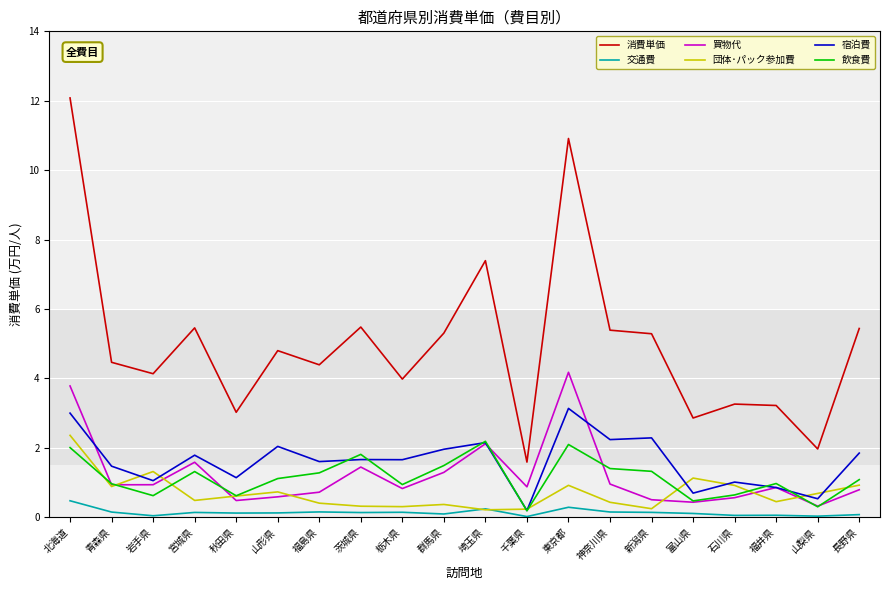

True or false: 宿泊費 and 消費単価 cross at least once.

False